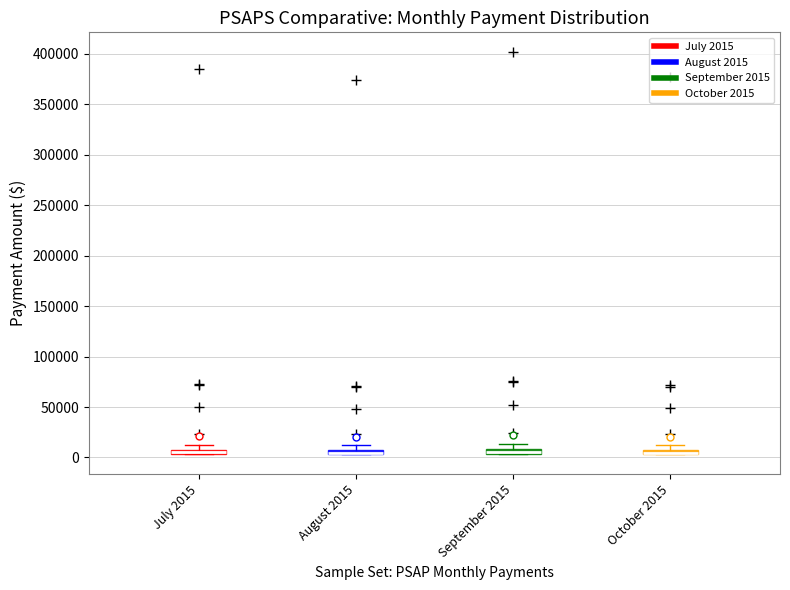

Where is the upper edge of the box for October 2015 on the y-axis? The values are not printed on the chart, so give them approximately, as read against the axis.

10000